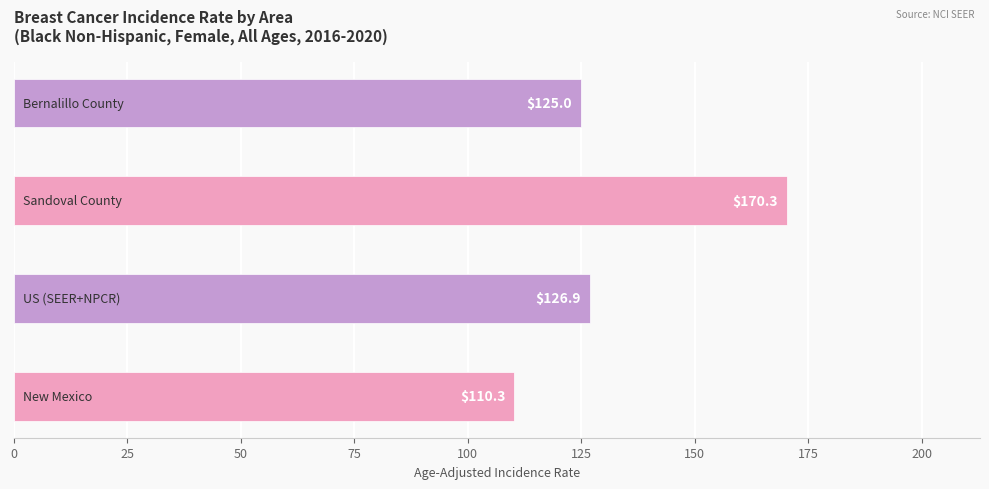

What is the sum of all values?

532.5